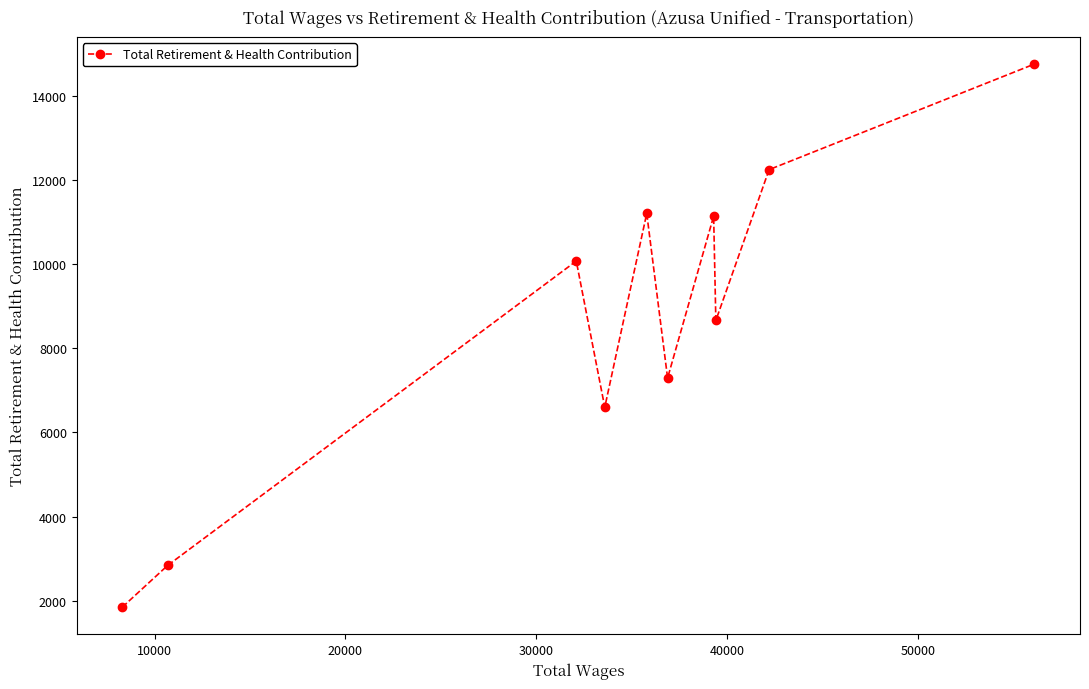

What is the smallest value displayed?

1848